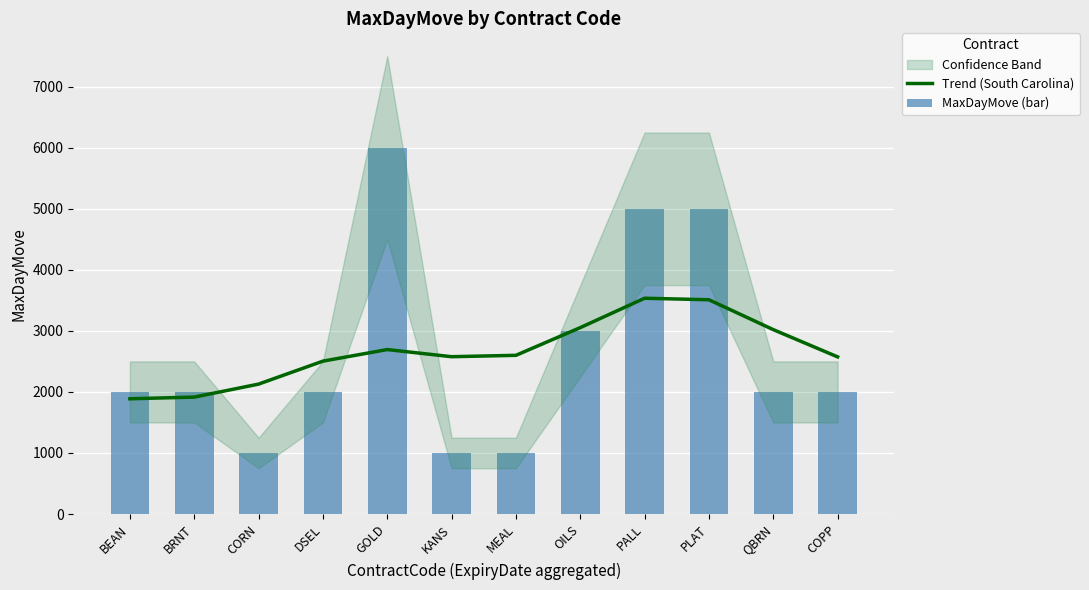

What is the highest value of the Trend (South Carolina) series?

3535.0